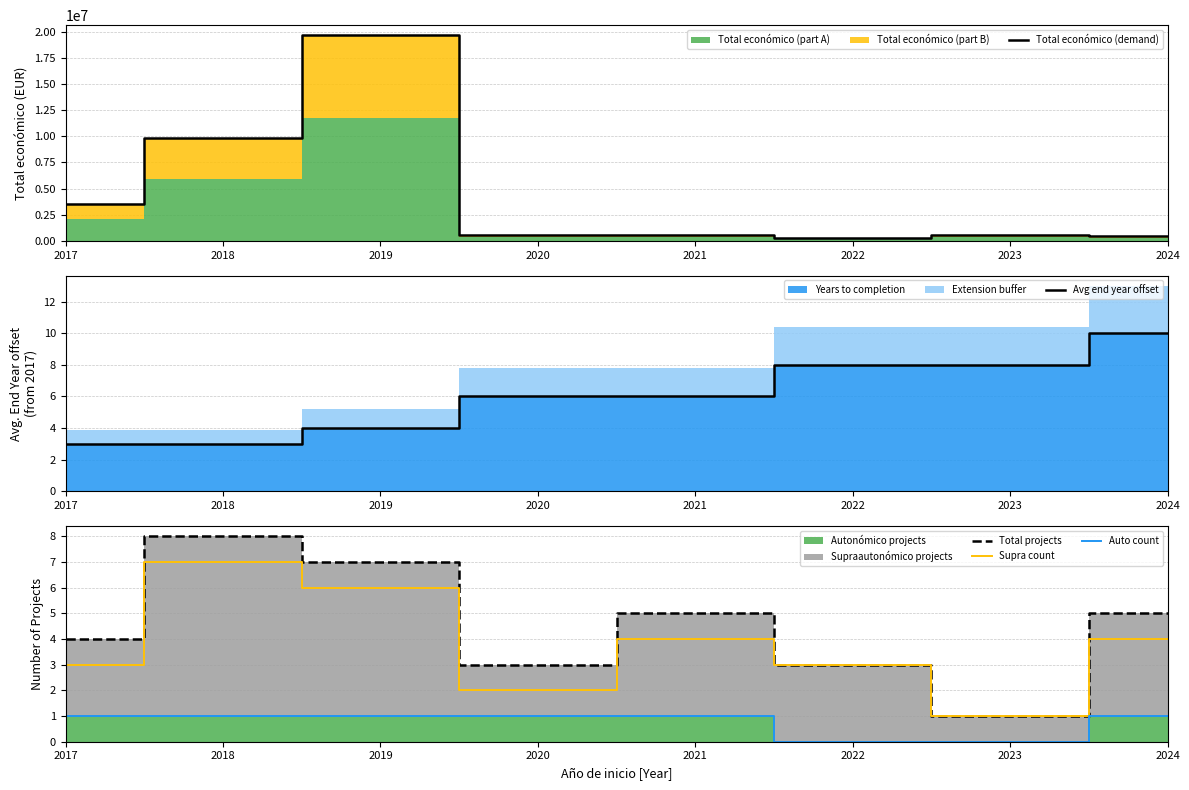

True or false: Total económico (demand) and Auto count intersect in this chart.

False